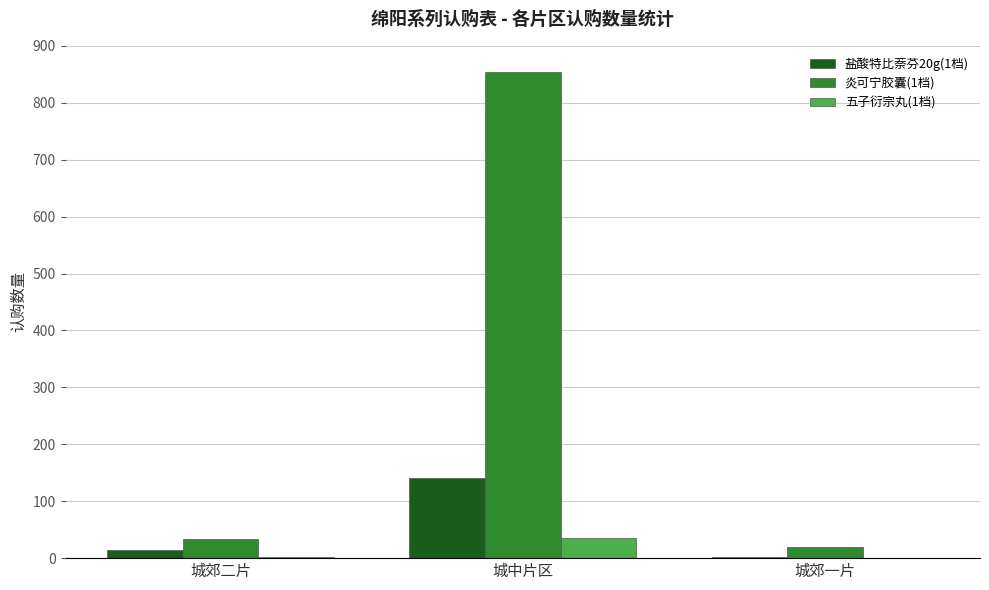

Between 城中片区 and 城郊一片, which series saw the biggest shift?

炎可宁胶囊(1档)